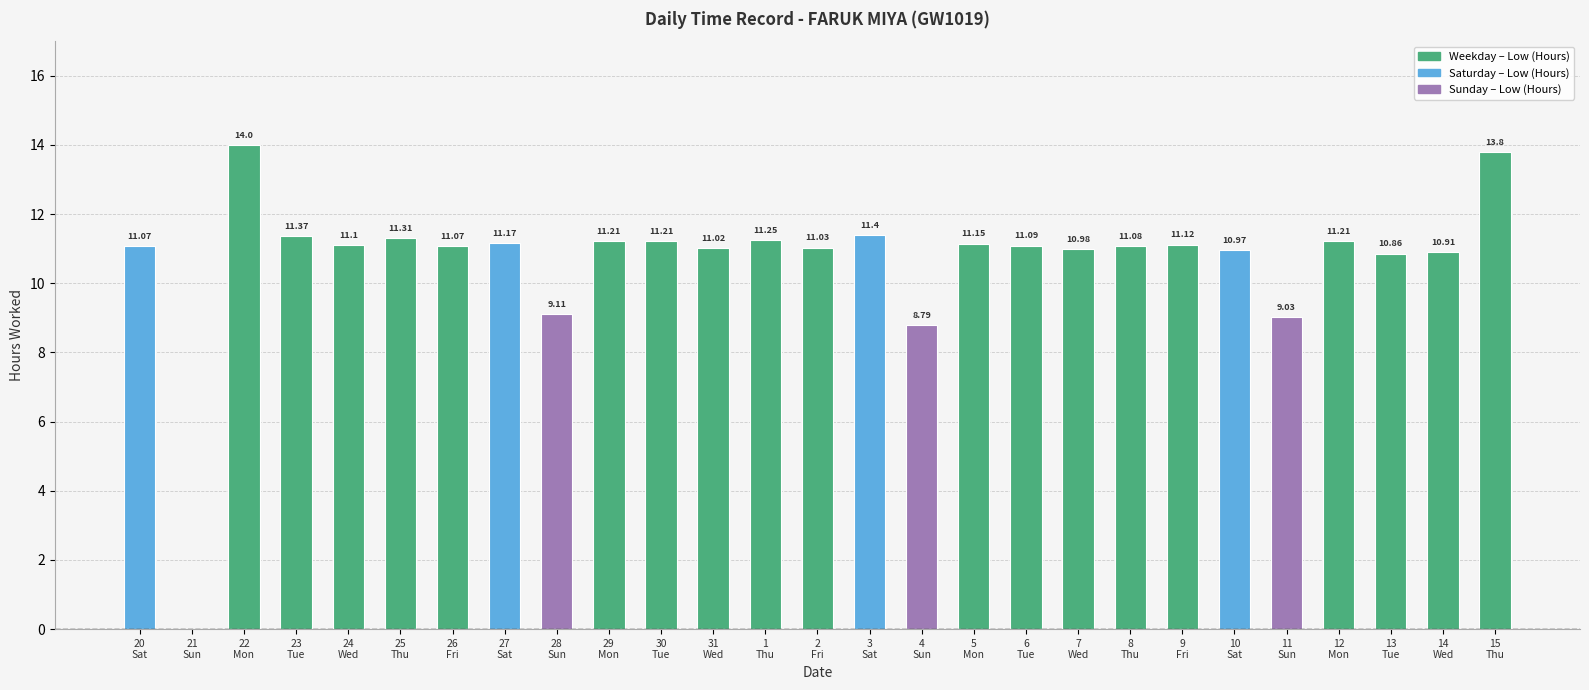

What is the ratio of the value at 20
Sat to the value at 8
Thu?

1.0